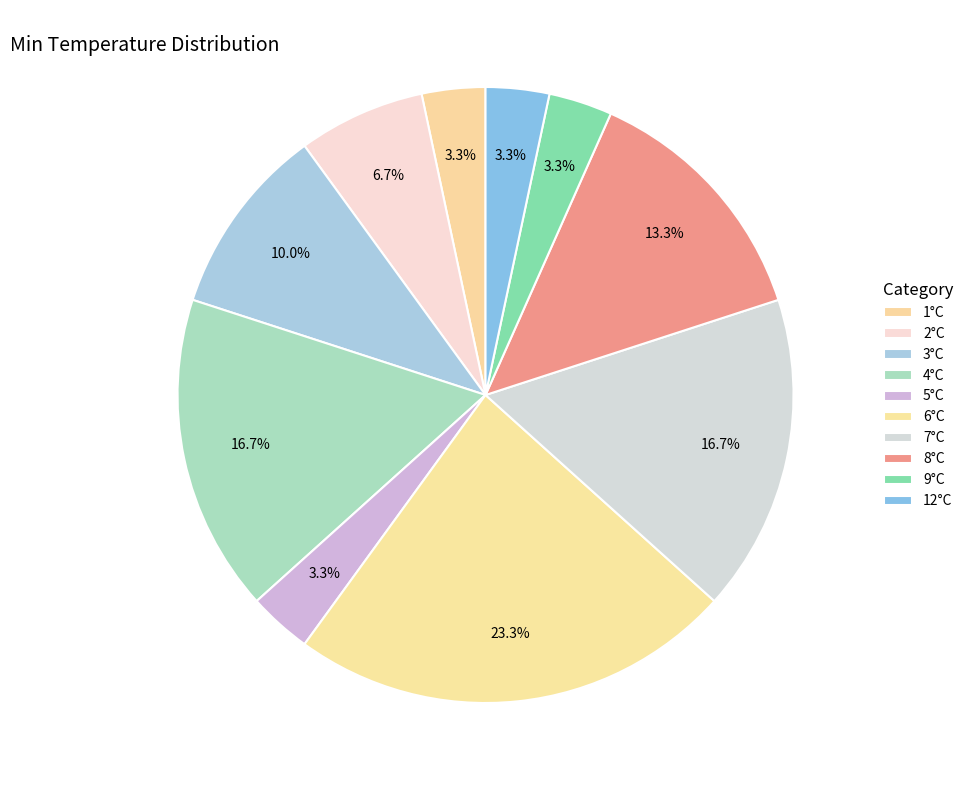

How many segments does this pie chart have?

10